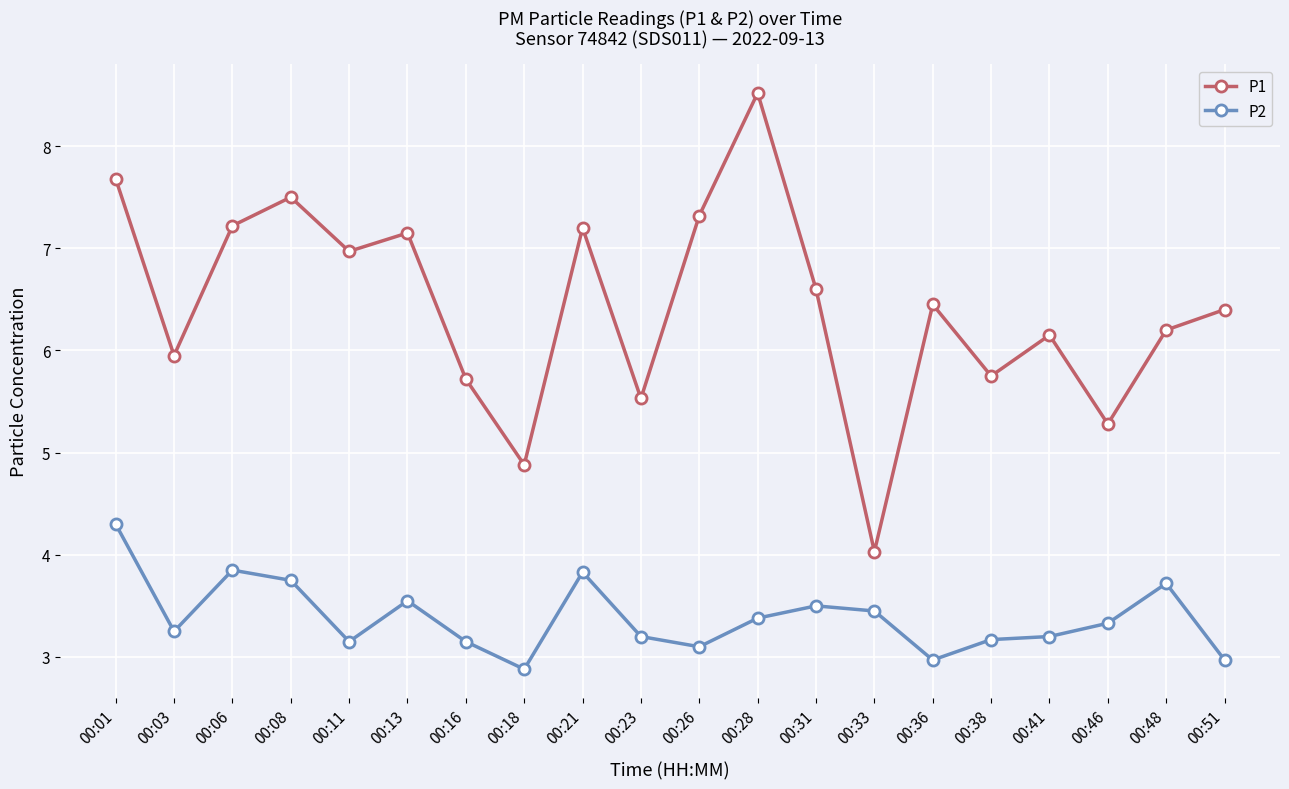

How many distinct data groups are displayed?

2